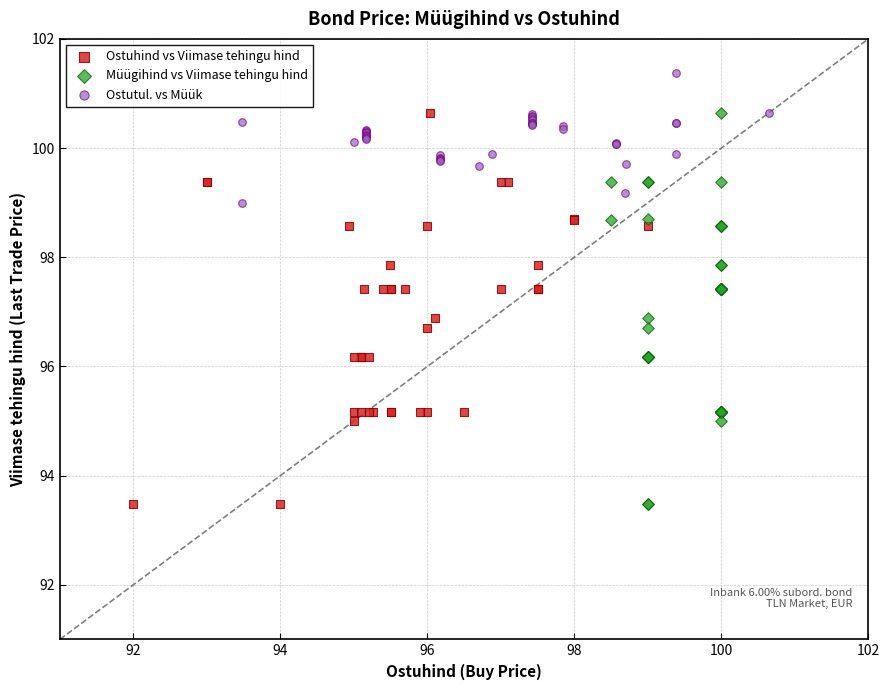

Which series contains the highest Y value?

Ostutul. vs Müük